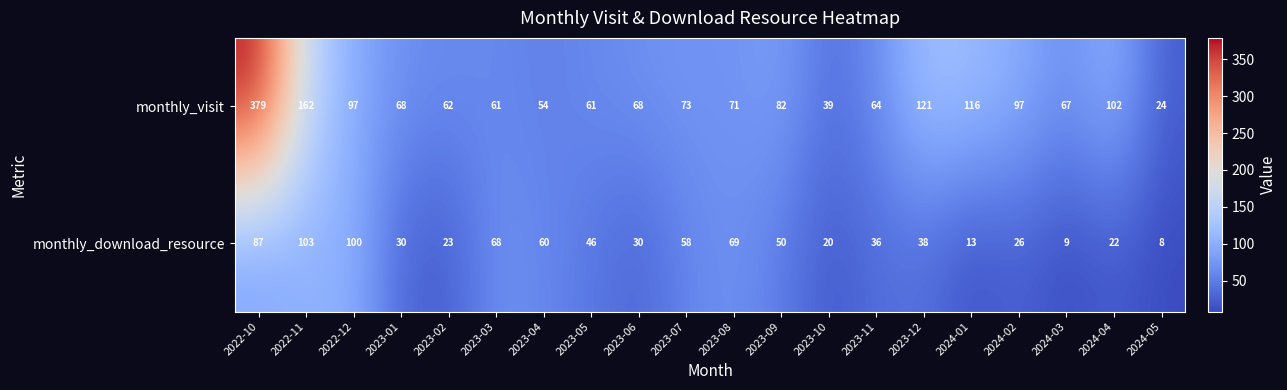

Count the number of data series in this chart.

2